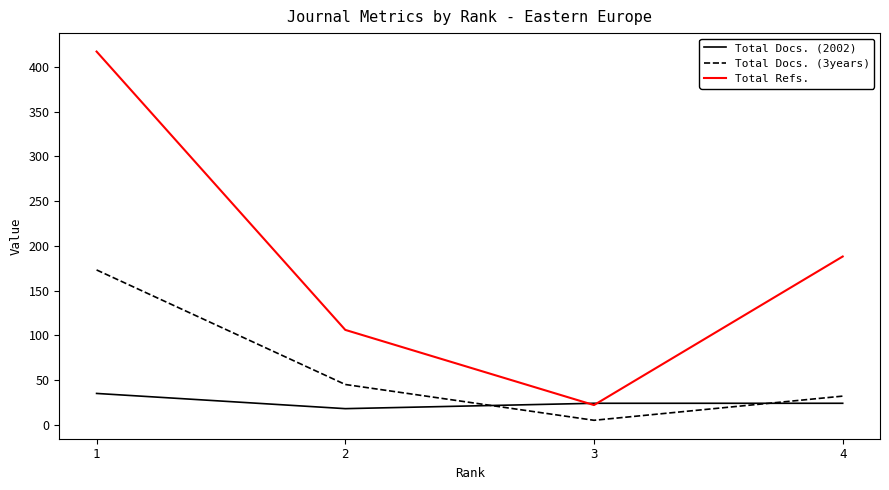

What is the average value of the Total Docs. (2002) series?

25